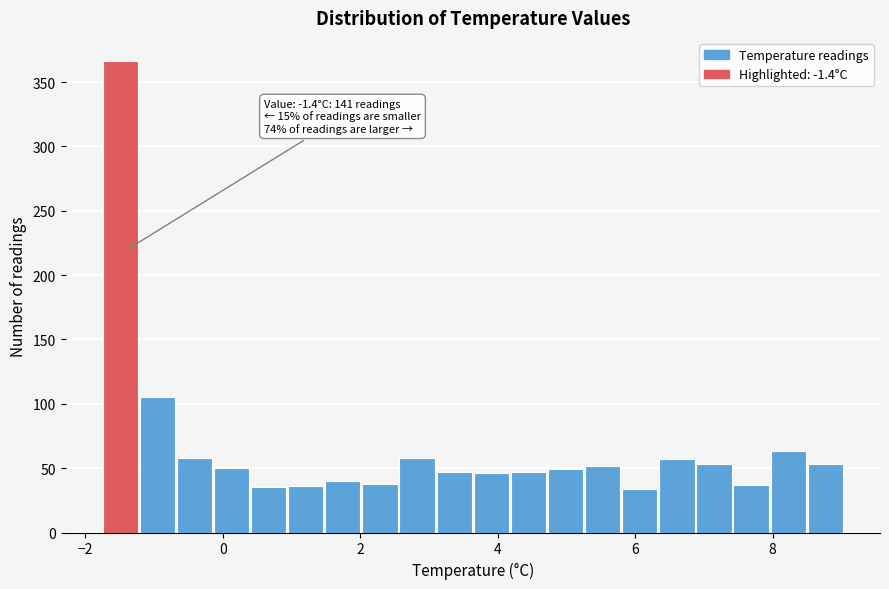

Around what value on the x-axis is the tallest bar? Give the approximate position of its centre, as read against the axis.

-1.4